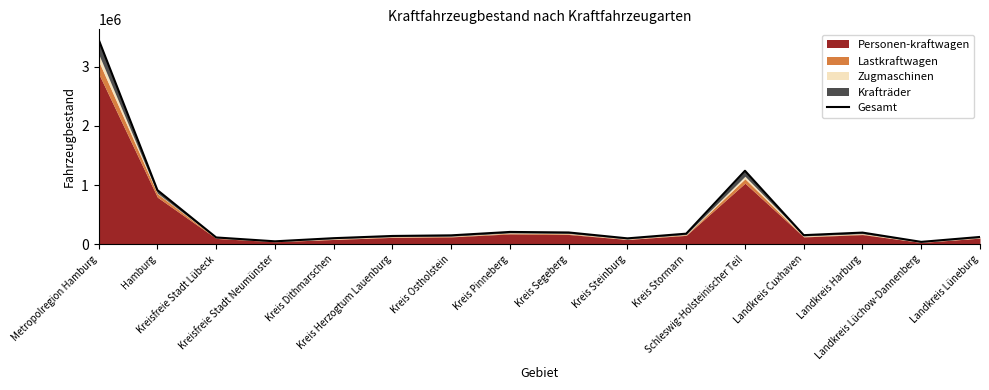

Where is the first local maximum?

Kreis Pinneberg